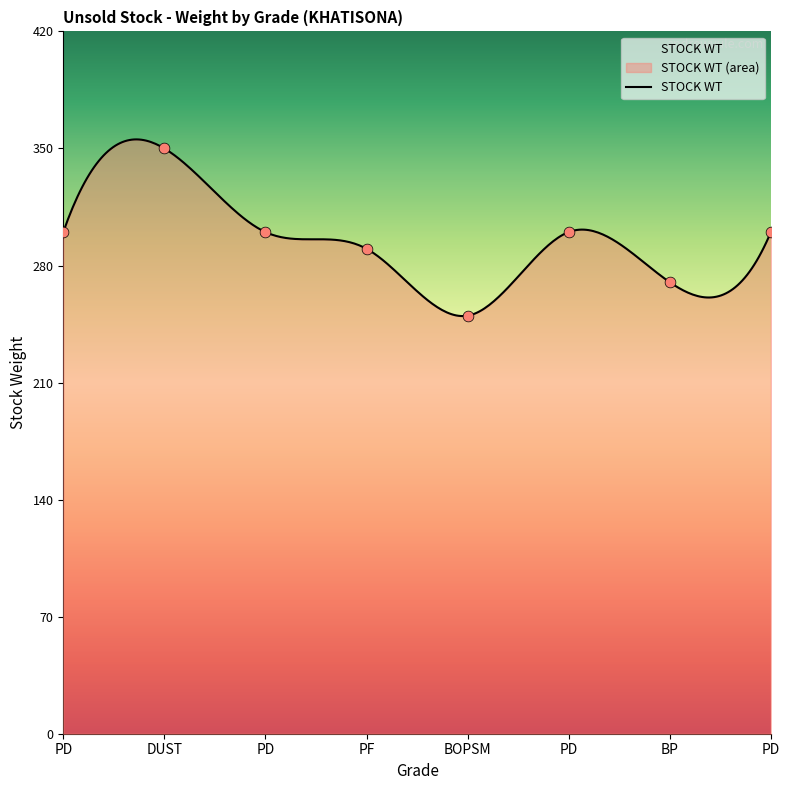

What is the change in value from BOPSM to PD?

+50